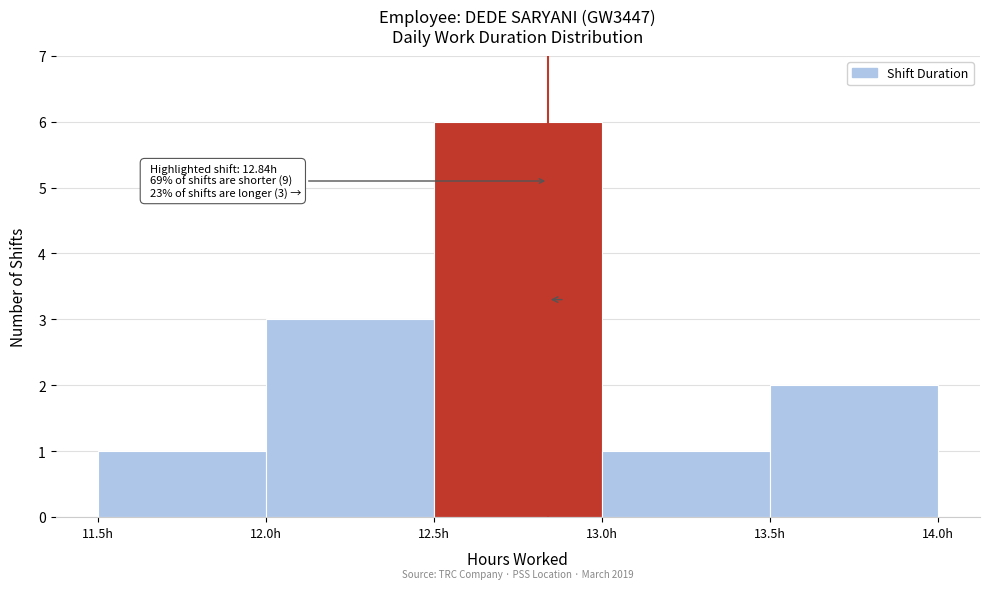

Over which range of the x-axis is the bar tallest?

12.5 to 13.0